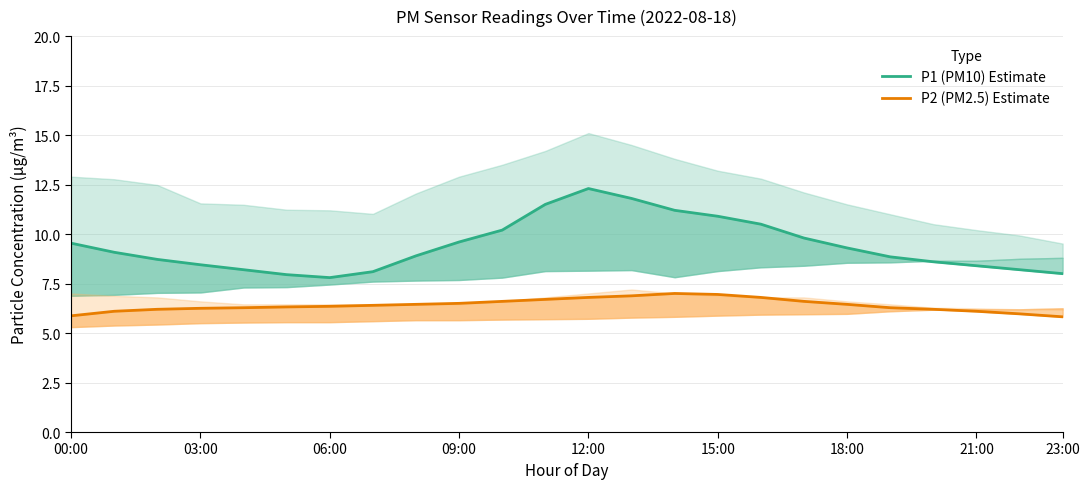

Which series has the largest range (max minus min)?

P1 (PM10) Estimate